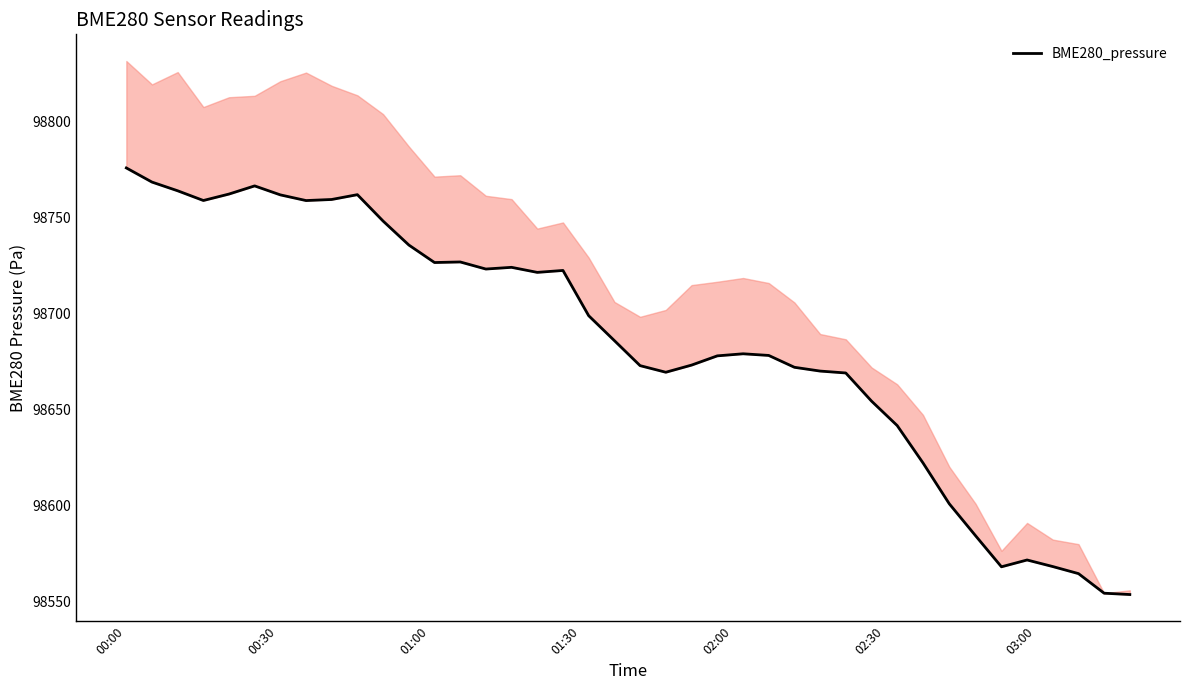

What is the smallest value displayed?

98553.7